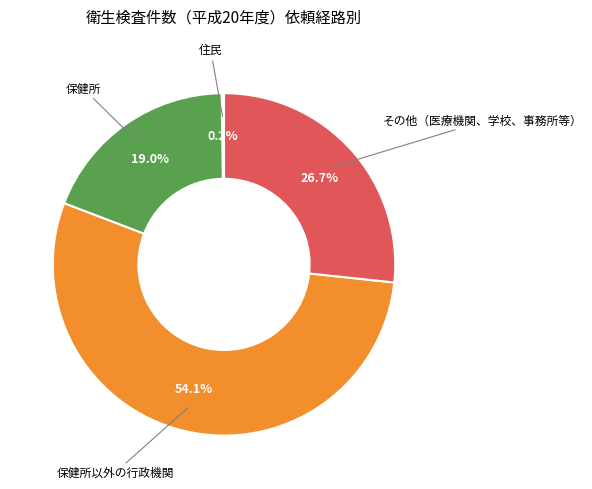

Does any single category account for the majority?

Yes